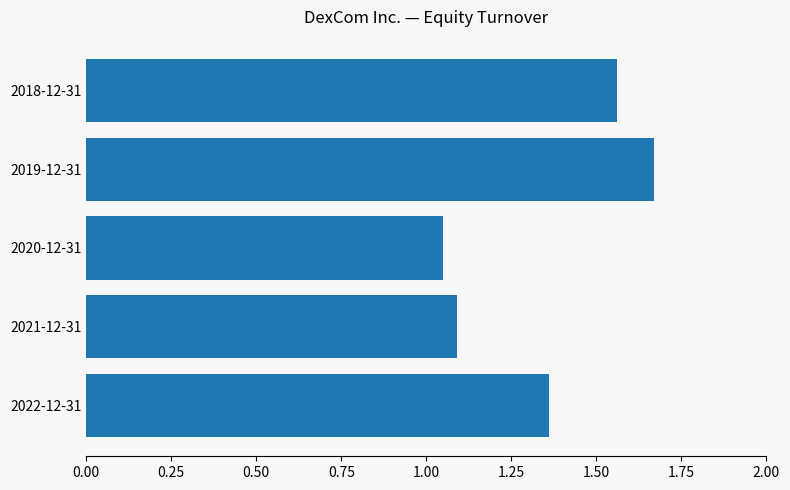

Which has a higher value, 2019-12-31 or 2022-12-31?

2019-12-31